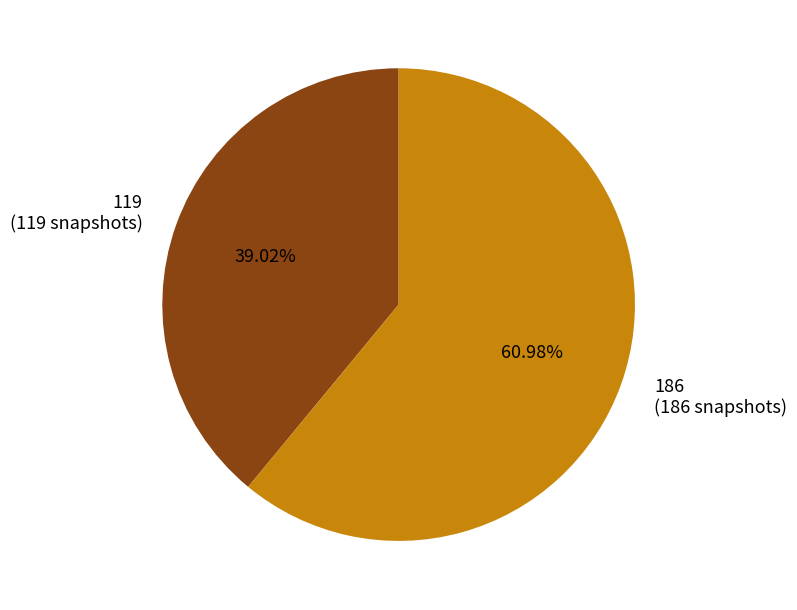

Which category accounts for the majority?

186